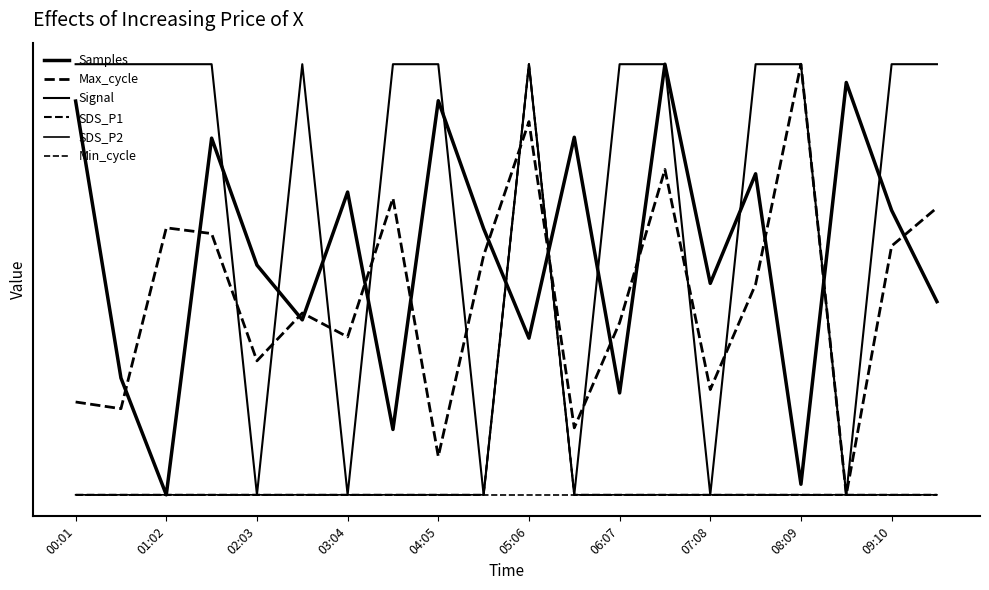

Does the chart display data point markers on the line(s)?

No